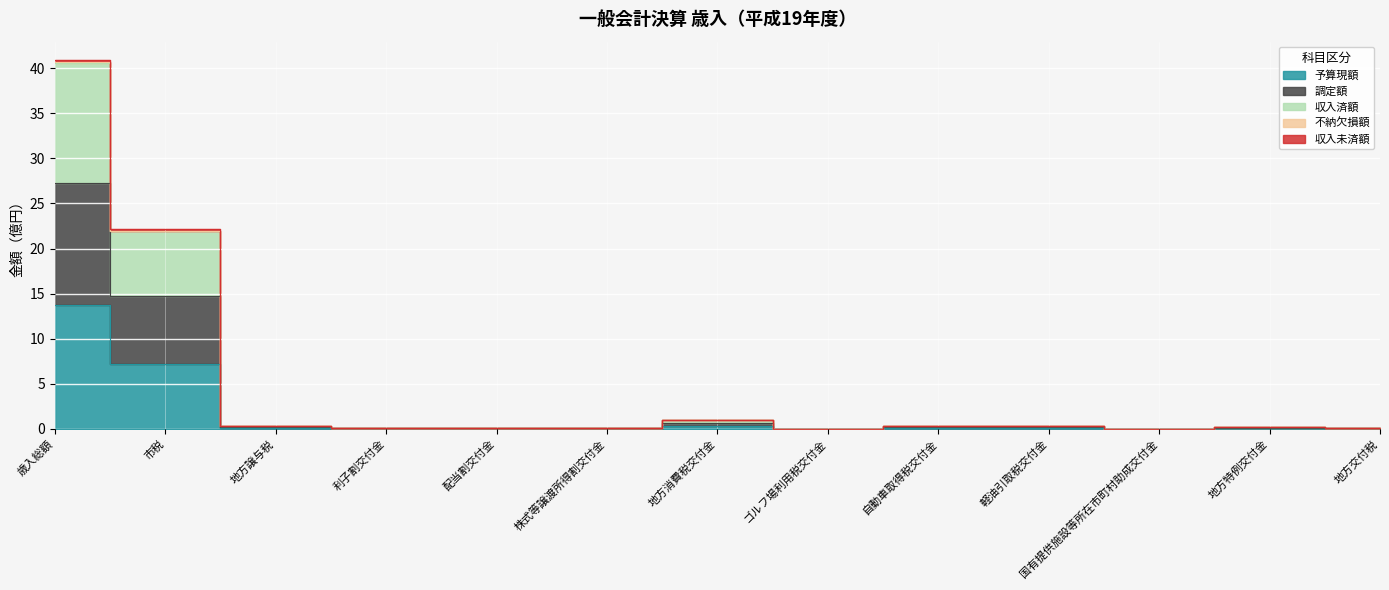

Reading right to left, transcribe all the data shown in this chart.

予算現額: 0.0	0.1	0.0	0.1	0.1	0.0	0.3	0.0	0.0	0.0	0.1	7.2	13.7
調定額: 0.1	0.2	0.0	0.4	0.3	0.0	1.0	0.1	0.1	0.1	0.3	22.2	40.9
収入済額: 0.1	0.2	0.0	0.4	0.3	0.0	1.0	0.1	0.1	0.1	0.3	22.0	40.7